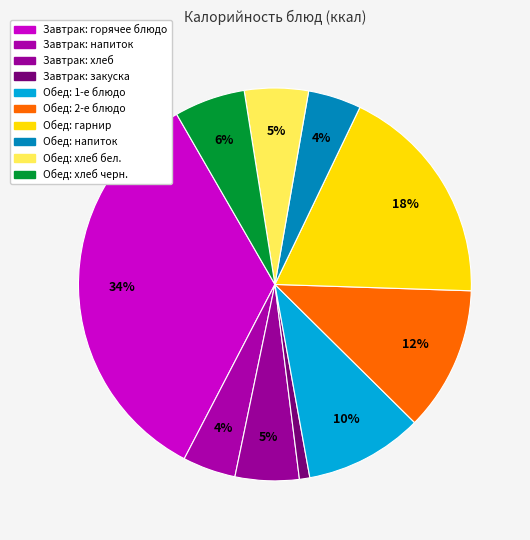

To the nearest percent, what is the difference between the largest and smallest slice percentages?

33%